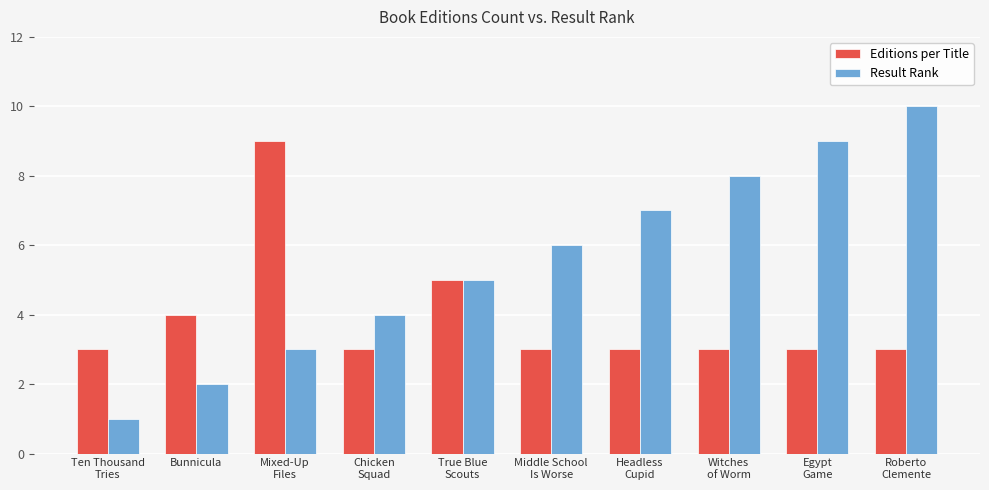

How many groups of bars are there?

10